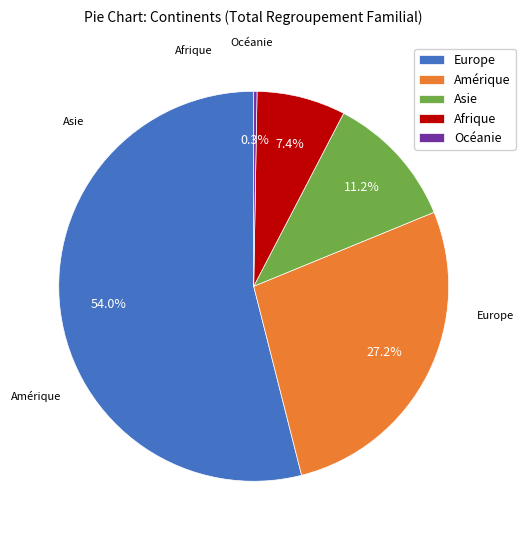

What portion of the pie excludes Europe?

46.0%